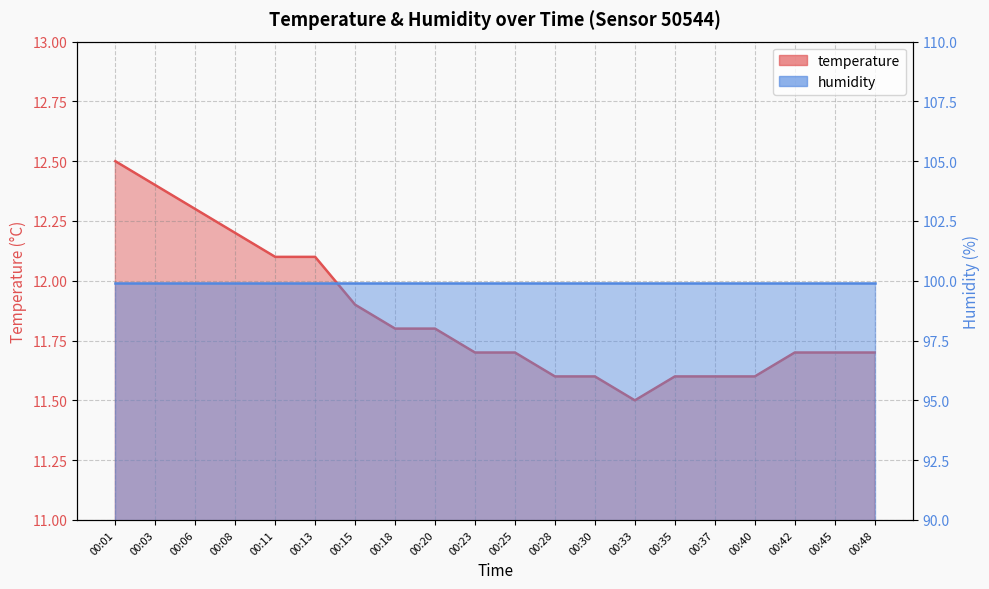

Reading left to right, extract all data points from this chart.

12.5	12.4	12.3	12.2	12.1	12.1	11.9	11.8	11.8	11.7	11.7	11.6	11.6	11.5	11.6	11.6	11.6	11.7	11.7	11.7